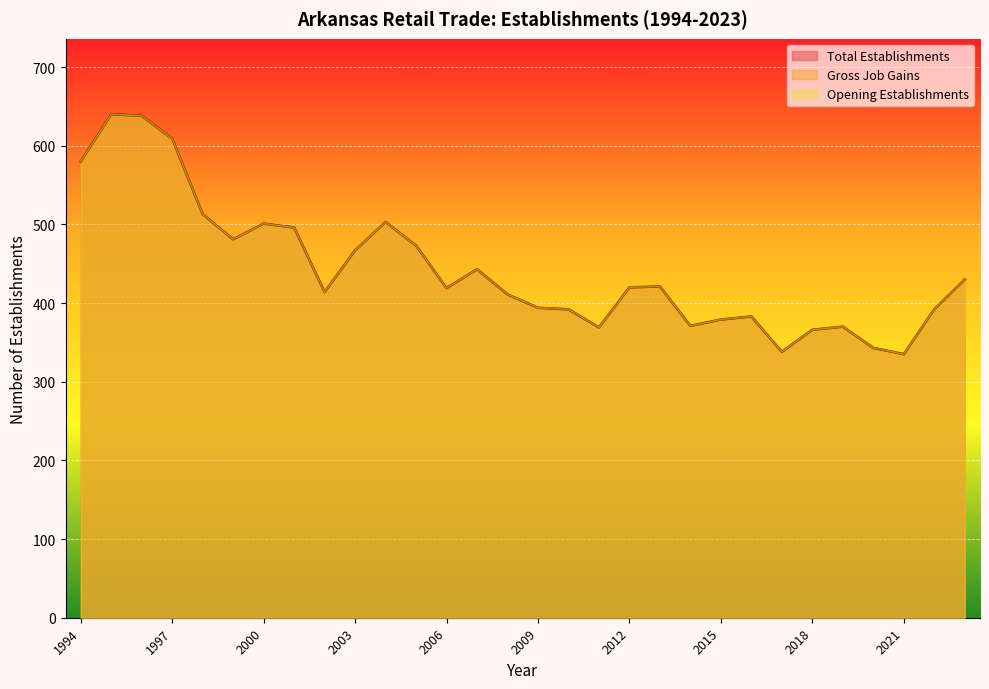

Is it true that Opening Establishments equals 473 at 2005?

True